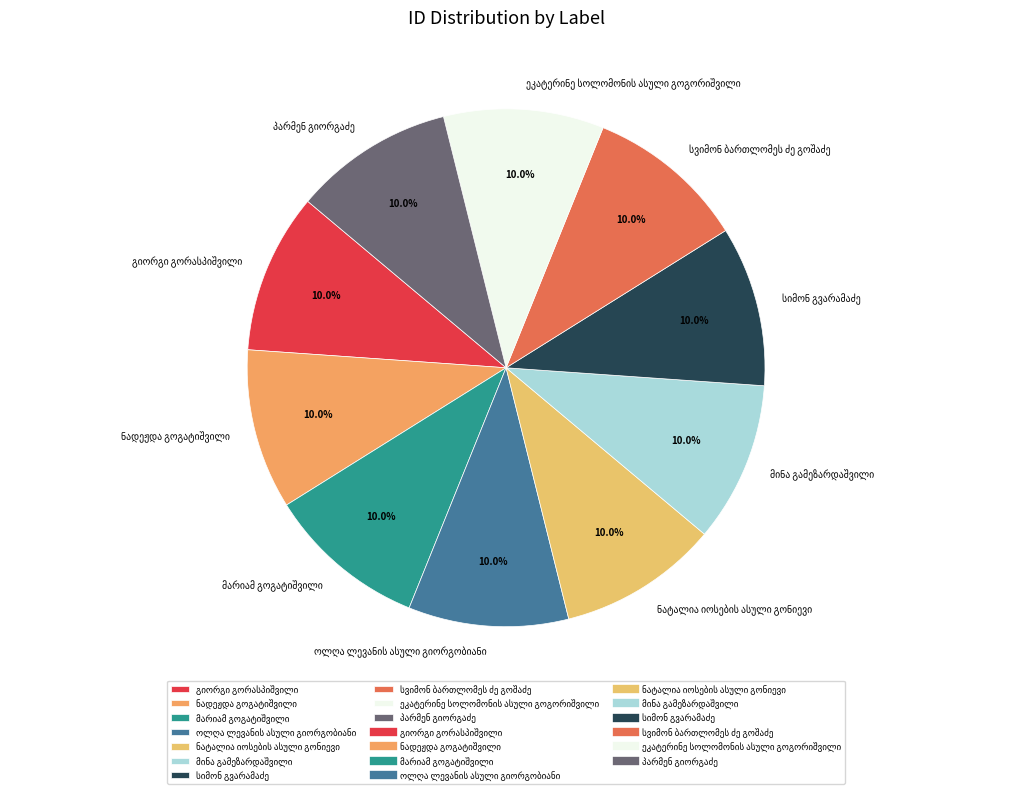

Is there a majority slice in this chart?

No